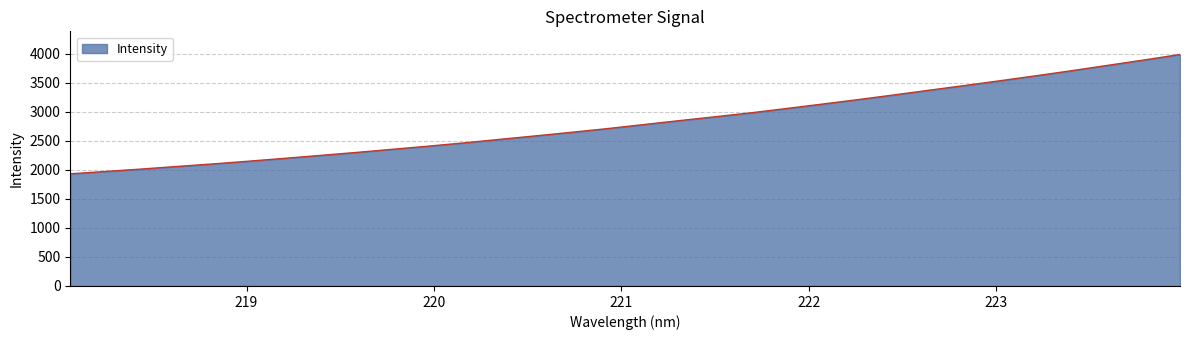

What is the maximum value shown in the chart?

3990.9